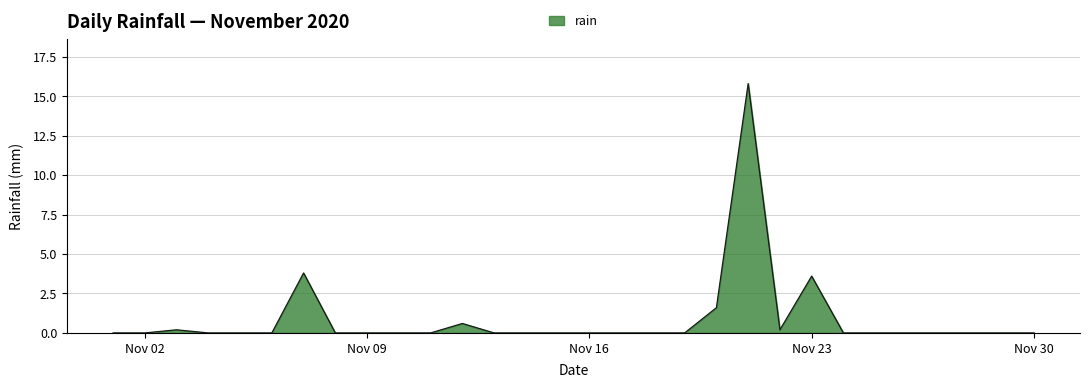

What is the difference between the maximum and minimum values?

15.8